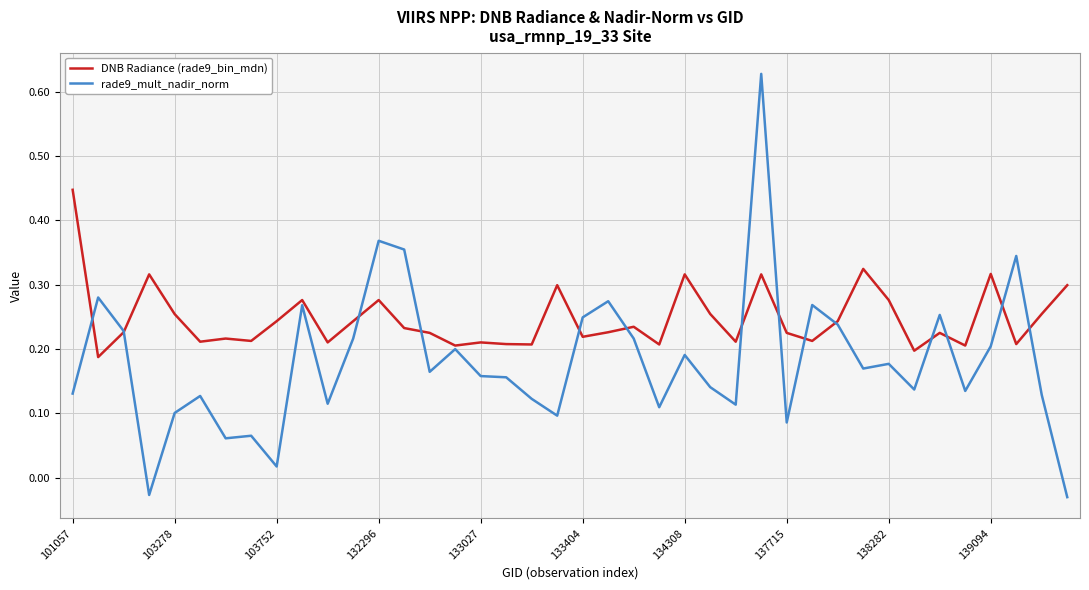

Does the chart display data point markers on the line(s)?

No